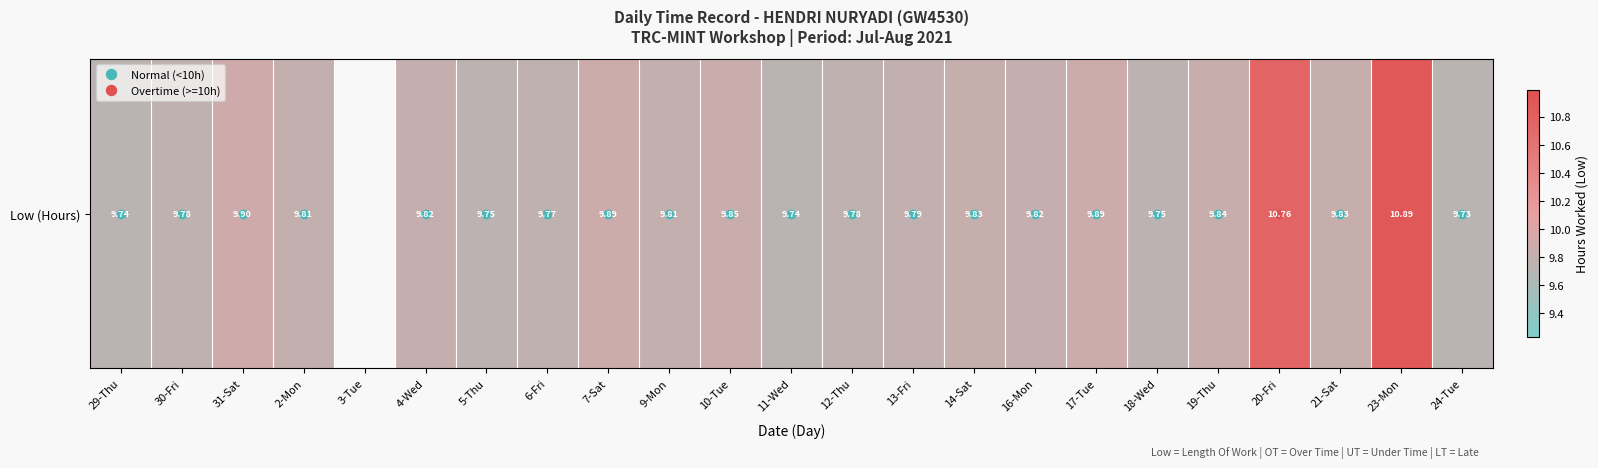

At which label is the value closest to 10?

31-Sat